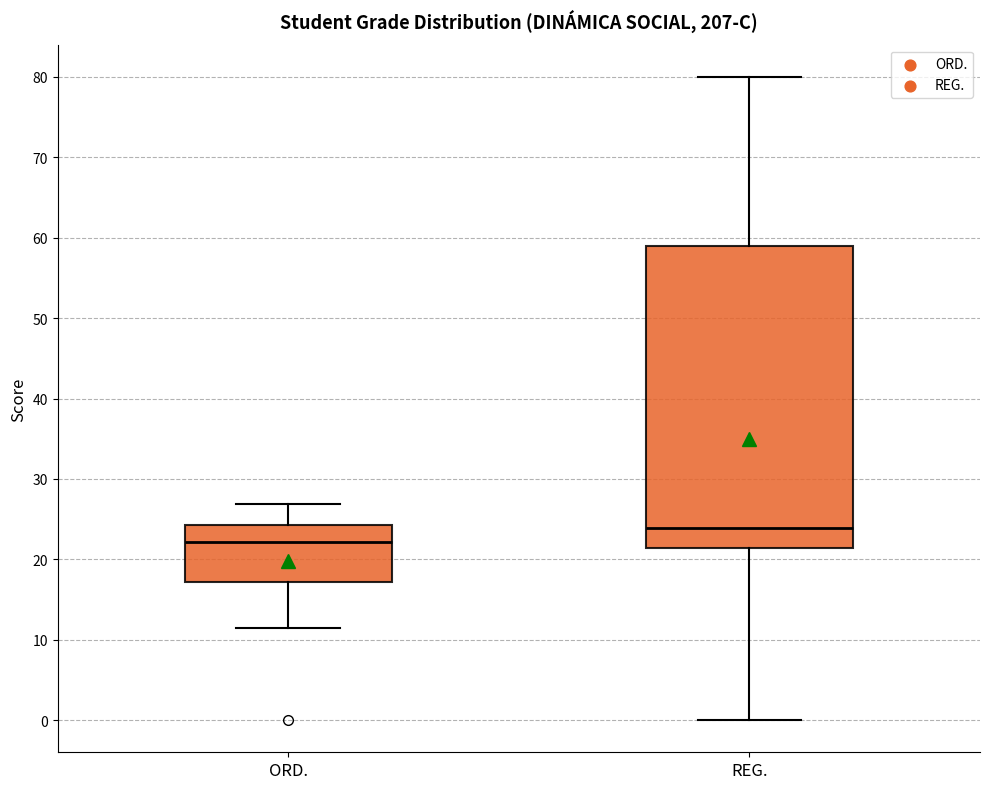

Where is the upper edge of the box for ORD. on the y-axis? The values are not printed on the chart, so give them approximately, as read against the axis.

24